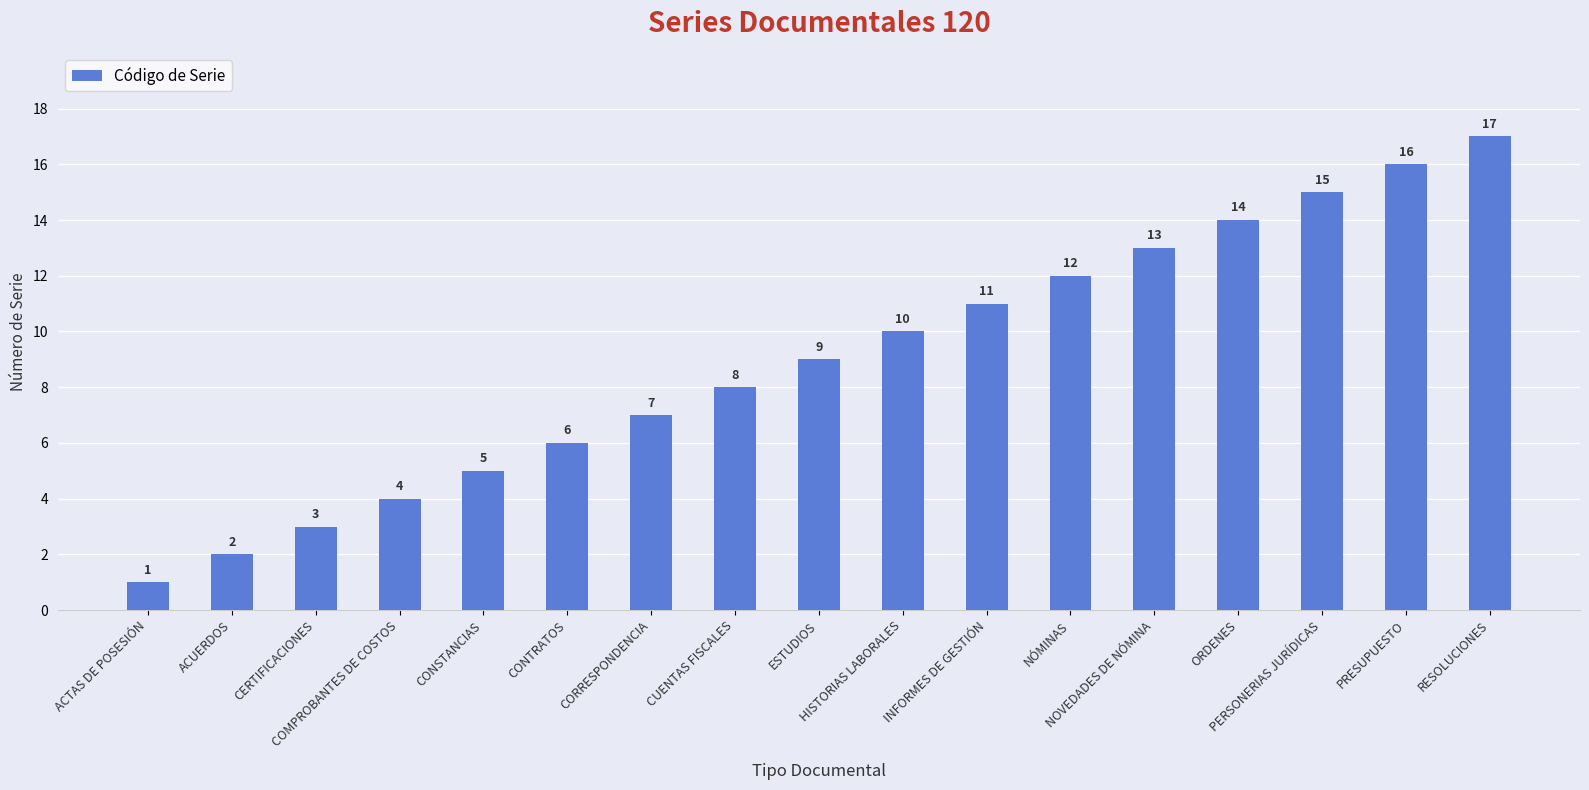

What is the label of the 5th bar from the right?

NOVEDADES DE NÓMINA